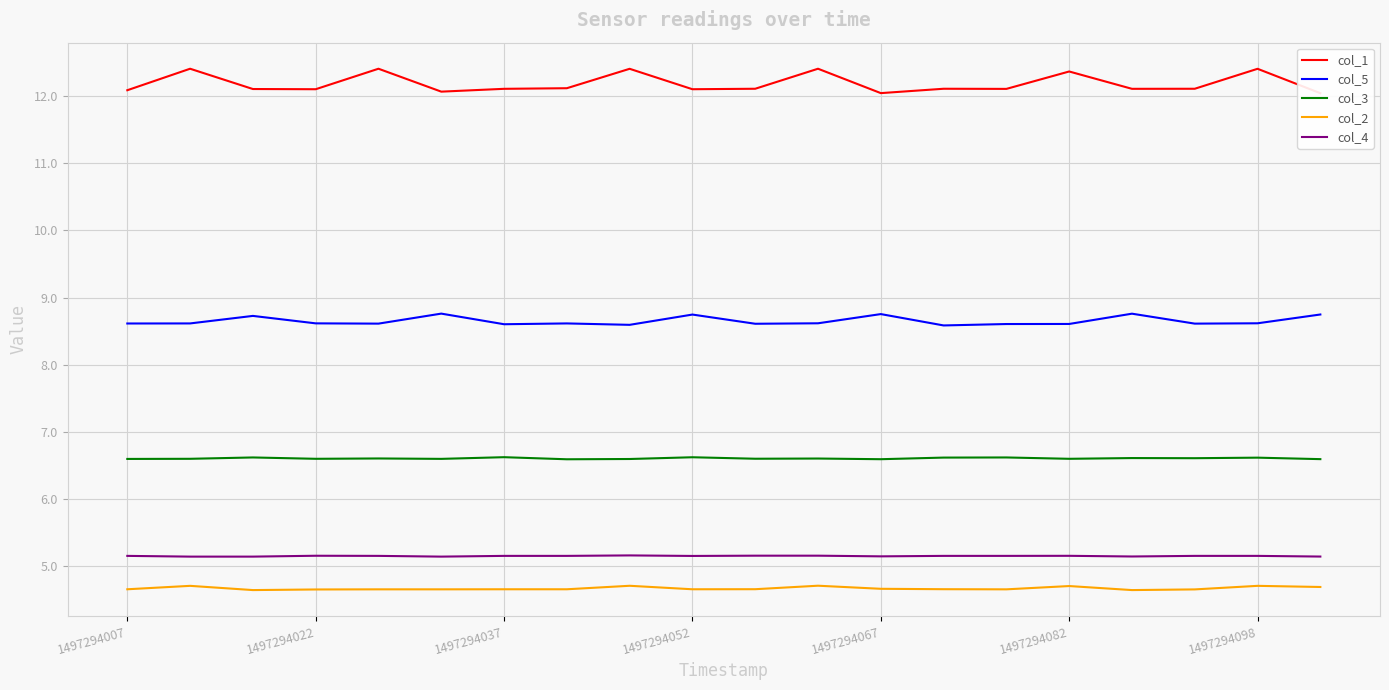

The col_3 series shows 6.6 at 1497294037. True or false?

True